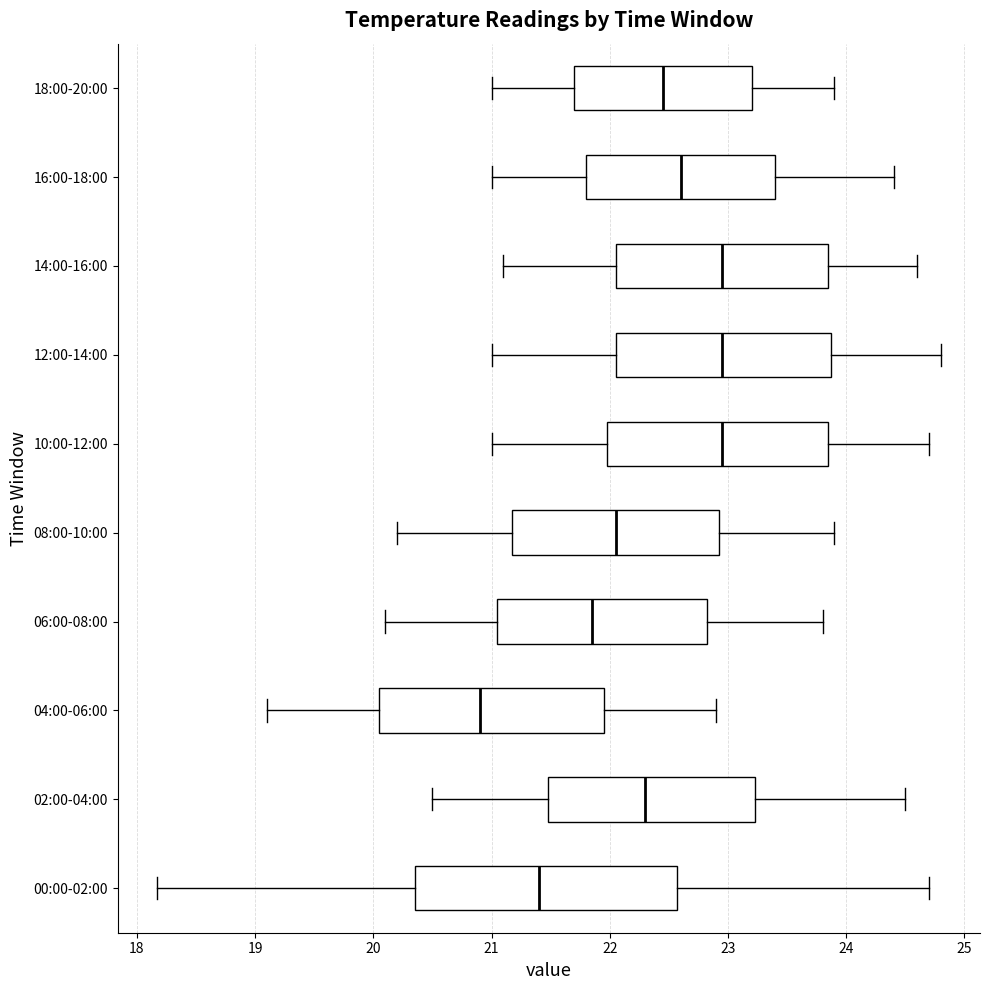

Reading bottom to top, read every box against the x-axis: the position of its median line, the range the box covers, and the ends of its whiskers. The values are not printed on the chart, so give them approximately, as read against the axis.

00:00-02:00: median 21.4, box 20.4 to 22.6, whiskers 18.2 to 24.7
02:00-04:00: median 22.3, box 21.5 to 23.2, whiskers 20.5 to 24.5
04:00-06:00: median 20.9, box 20.1 to 22.0, whiskers 19.1 to 22.9
06:00-08:00: median 21.9, box 21.1 to 22.8, whiskers 20.1 to 23.8
08:00-10:00: median 22.1, box 21.2 to 22.9, whiskers 20.2 to 23.9
10:00-12:00: median 23.0, box 22.0 to 23.9, whiskers 21.0 to 24.7
12:00-14:00: median 23.0, box 22.1 to 23.9, whiskers 21.0 to 24.8
14:00-16:00: median 23.0, box 22.1 to 23.9, whiskers 21.1 to 24.6
16:00-18:00: median 22.6, box 21.8 to 23.4, whiskers 21.0 to 24.4
18:00-20:00: median 22.5, box 21.7 to 23.2, whiskers 21.0 to 23.9